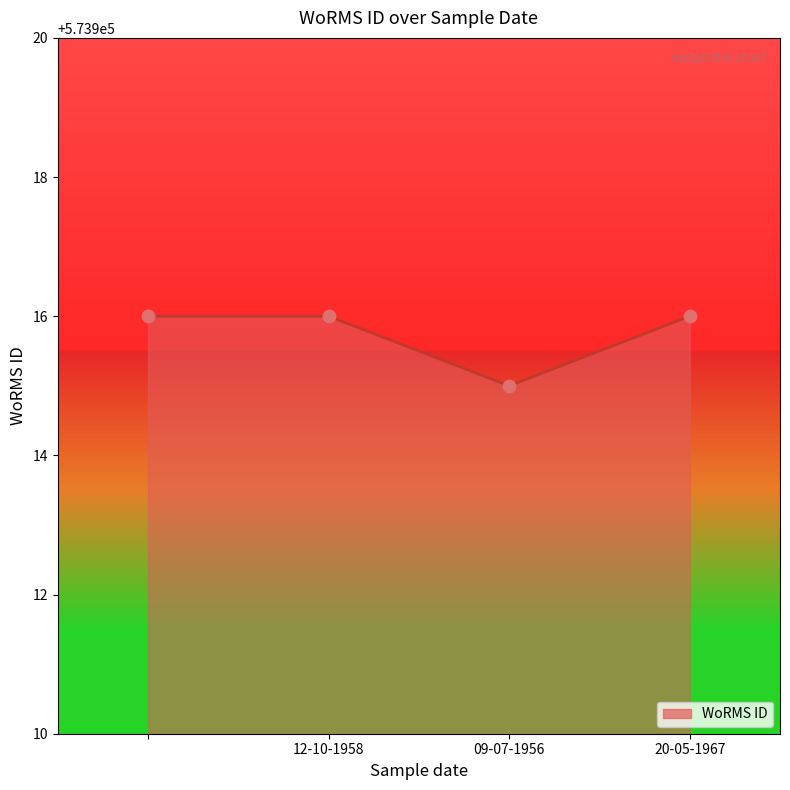

How many interior local valleys (lower than both neighbors) does the data have?

1